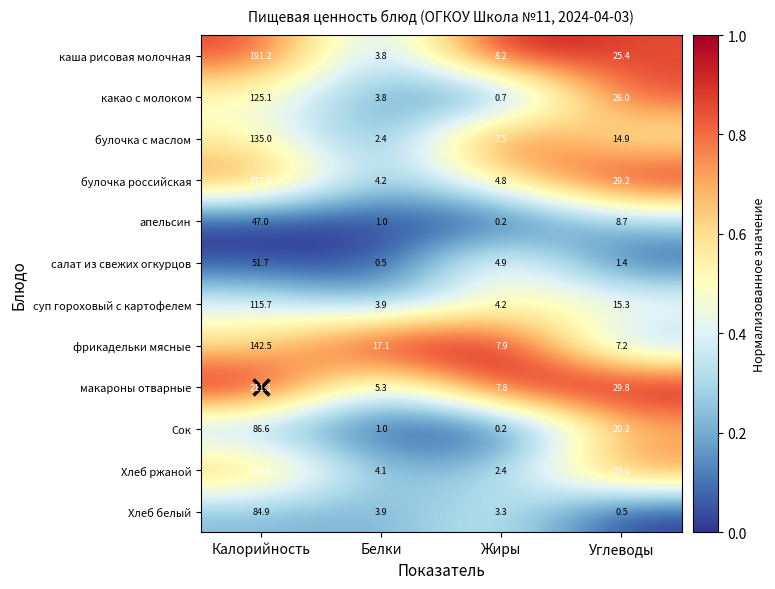

What is the total value across all series at Углеводы?

202.2